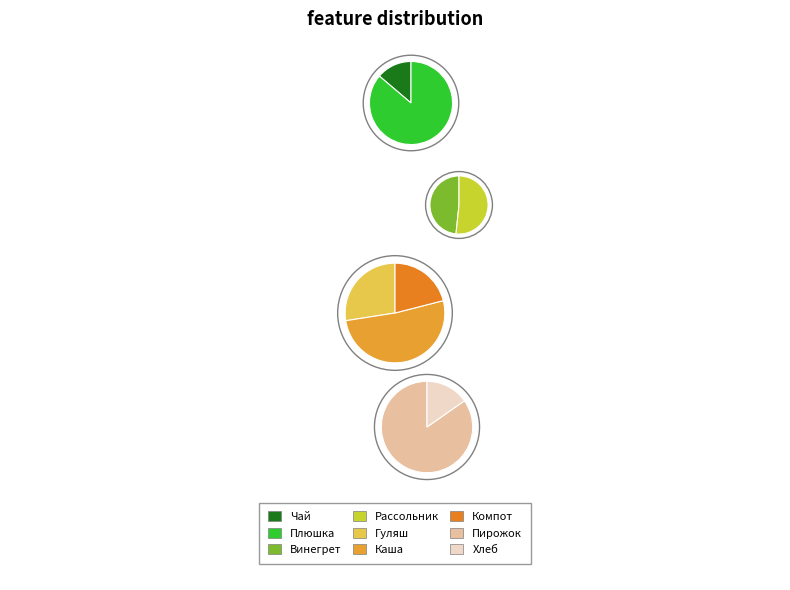

Is it true that Каша гречневая рассыпчатая is 11% of the pie?

False